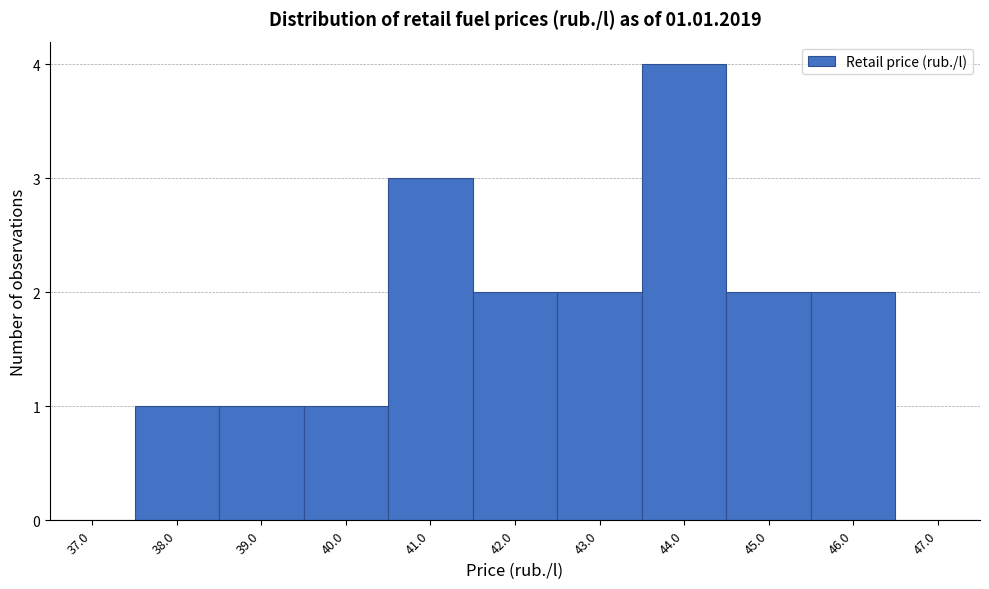

Reading left to right, extract all data points from this chart.

37.0=0	38.0=1	39.0=1	40.0=1	41.0=3	42.0=2	43.0=2	44.0=4	45.0=2	46.0=2	47.0=0